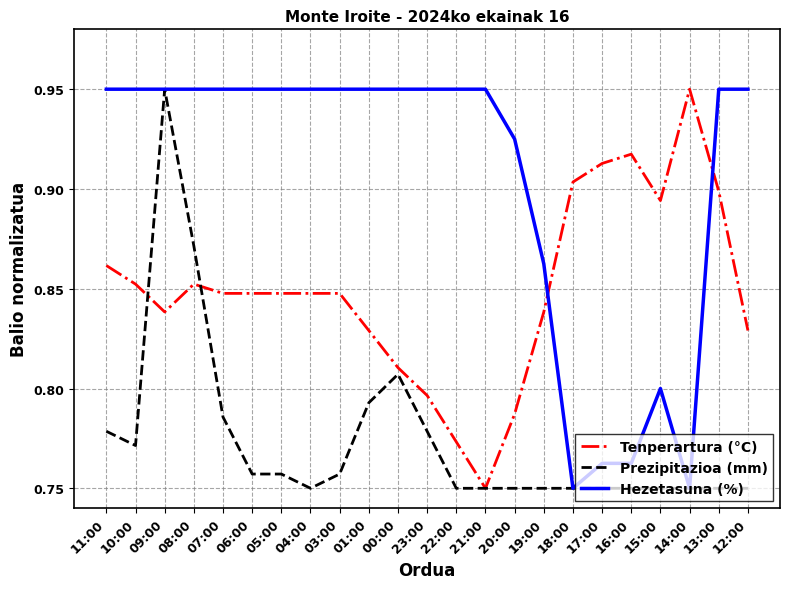

Which category has the highest value in the Prezipitazioa (mm) series?

09:00